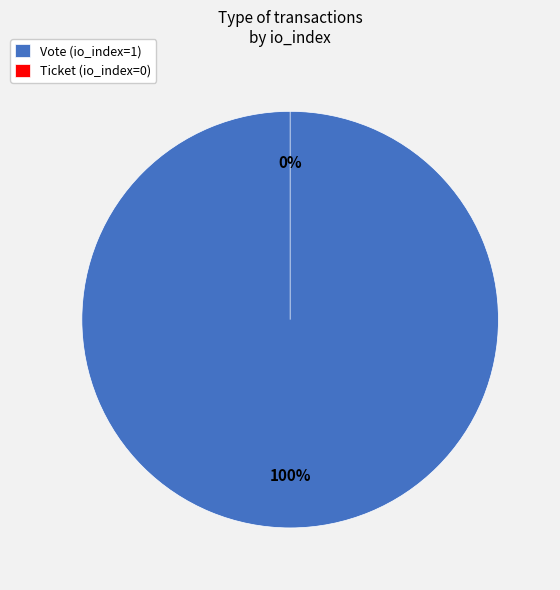

Between Ticket (io_index=0) and Vote (io_index=1), which is larger?

Vote (io_index=1)